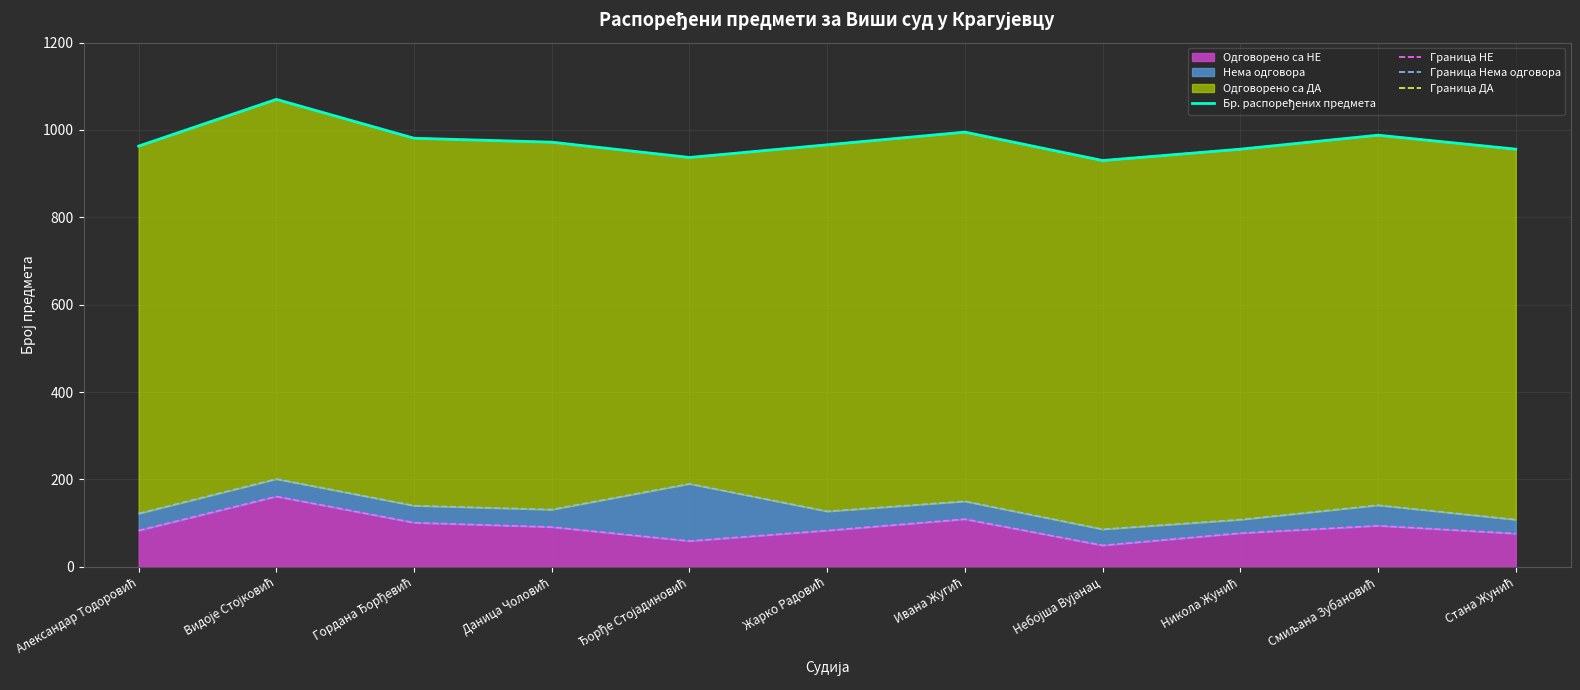

What is the difference between the maximum and minimum values in the Граница НЕ series?

112